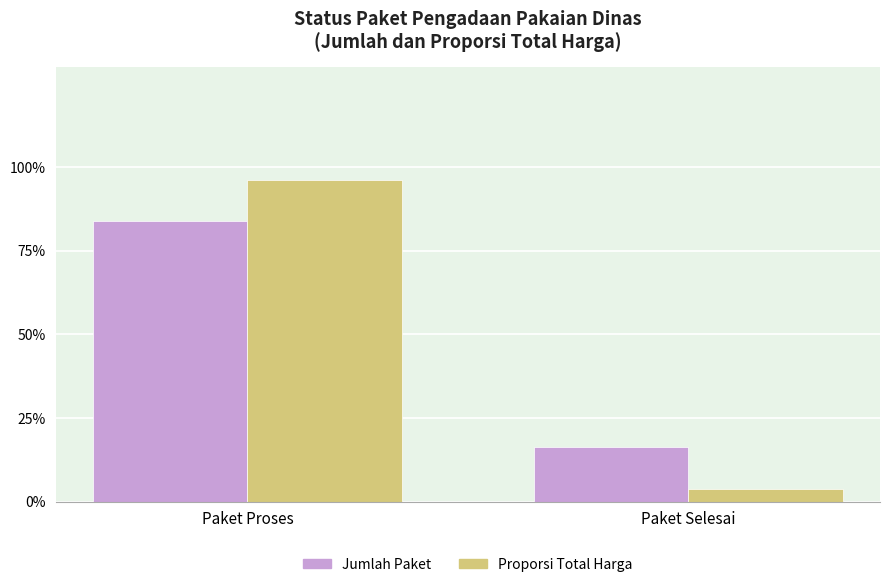

What is the approximate value of Jumlah Paket at Paket Proses?

83.8